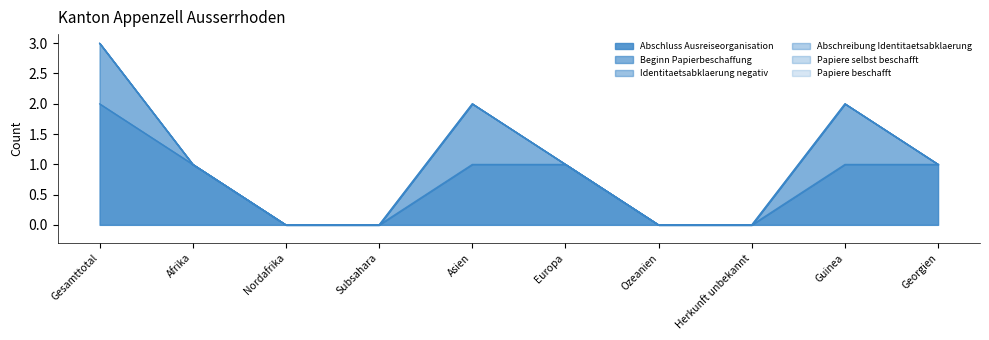

True or false: Abschreibung Identitaetsabklaerung and Abschluss Ausreiseorganisation intersect in this chart.

False